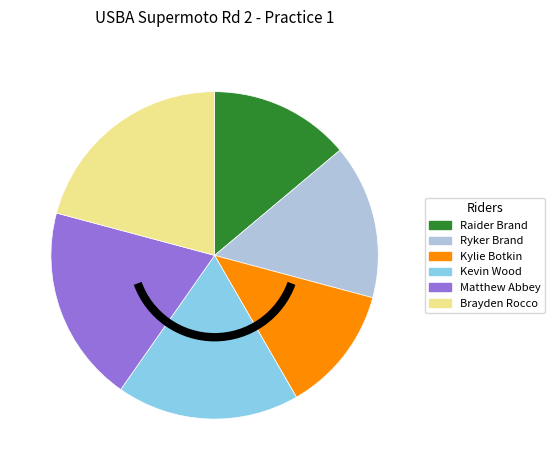

How many slices are in this pie chart?

6